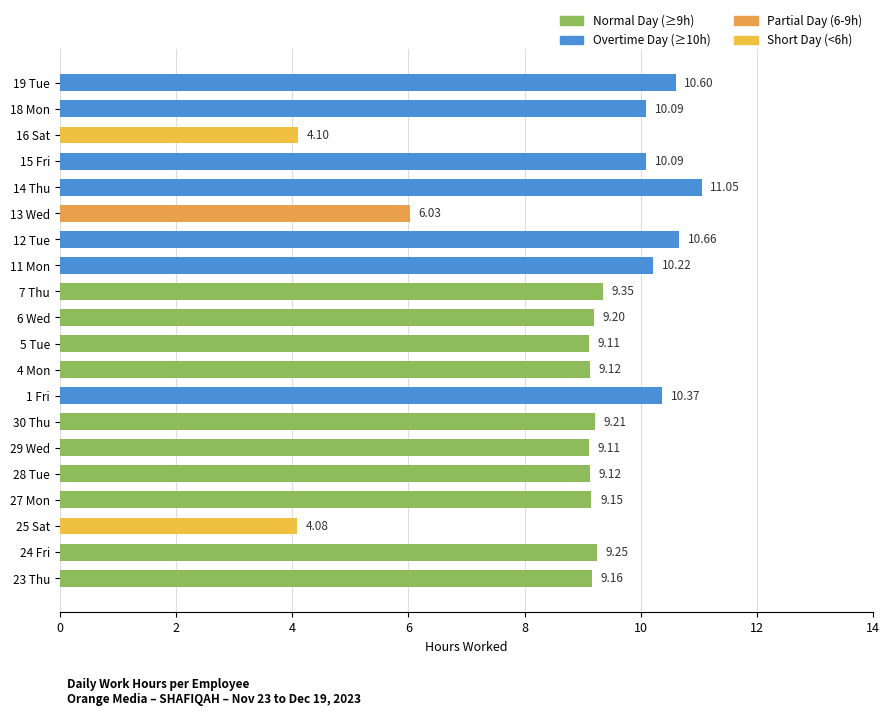

Between 4 Mon and 30 Thu, which is larger?

30 Thu